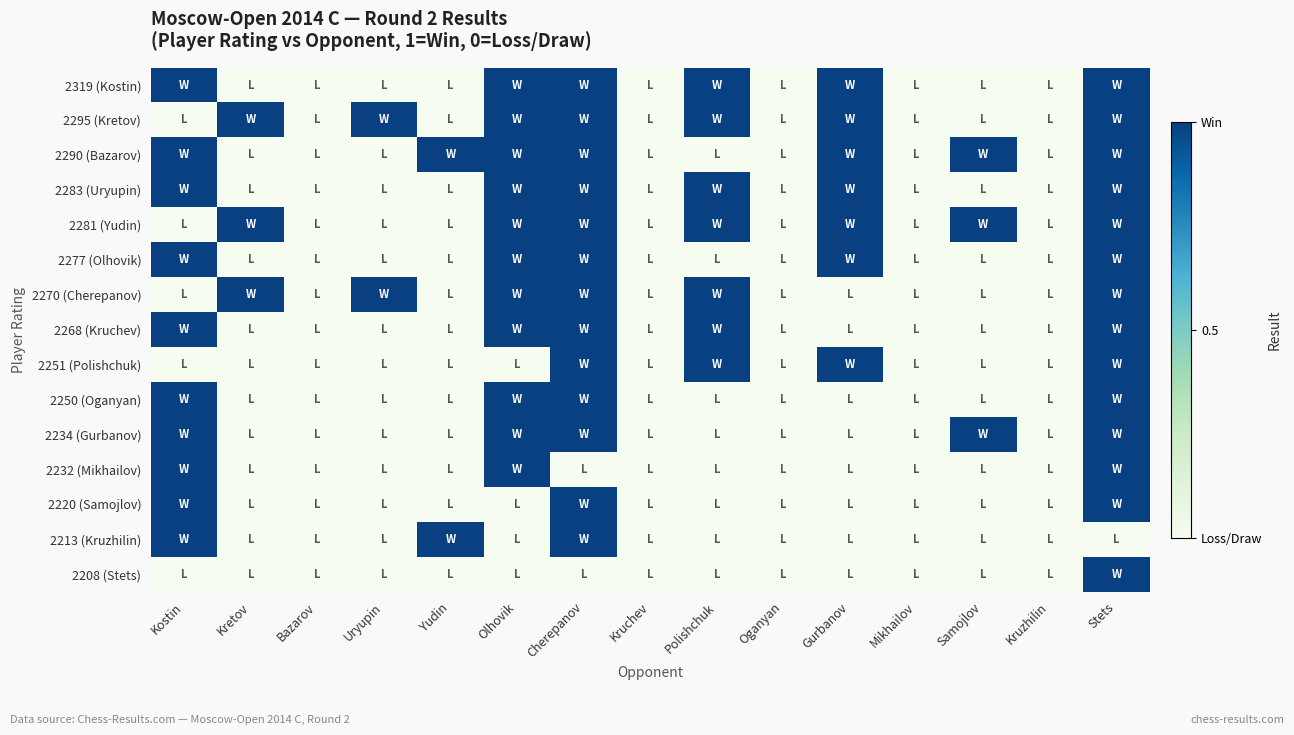

What is the total value across all series at Samojlov?

3